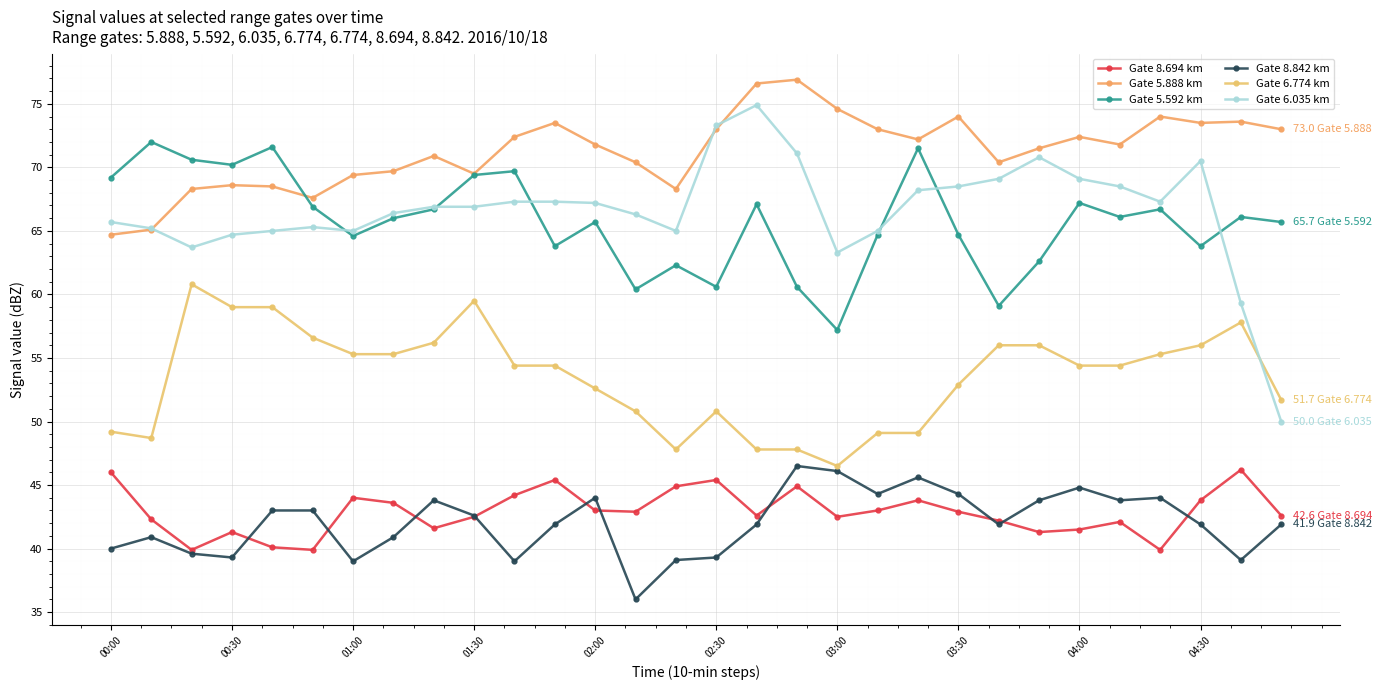

At which category is the sum across all series the highest?

16